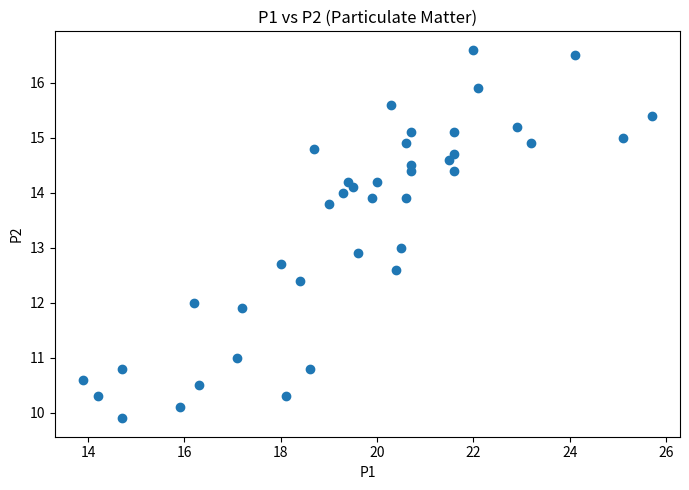

What is the range of X values (max minus min)?

11.8